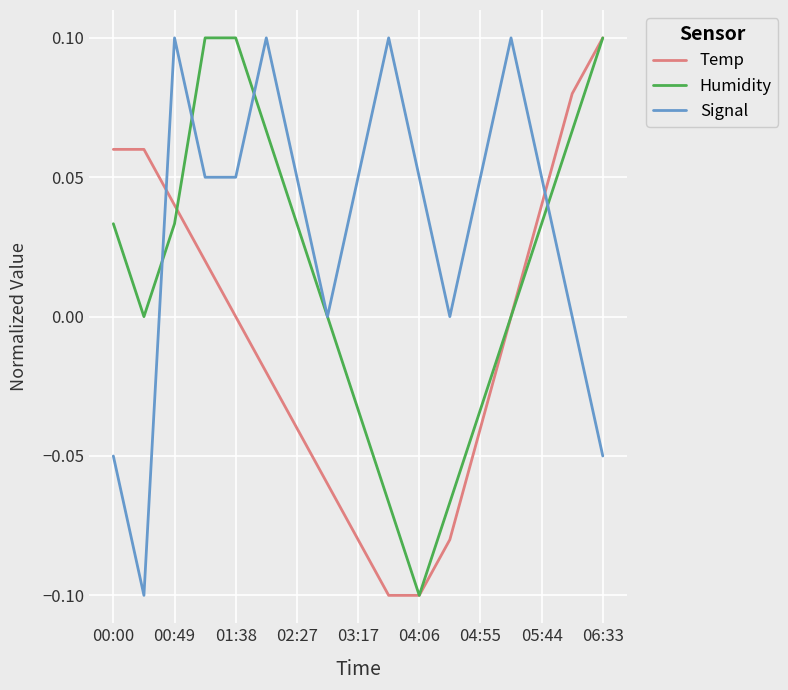

Which series has the largest total across all categories?

Signal